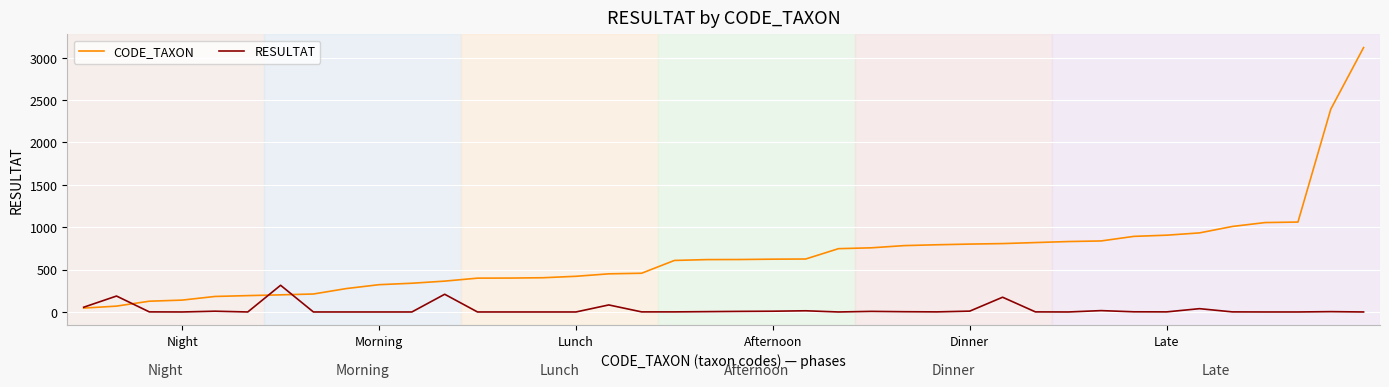

What is the difference between the maximum and minimum values in the CODE_TAXON series?

3074